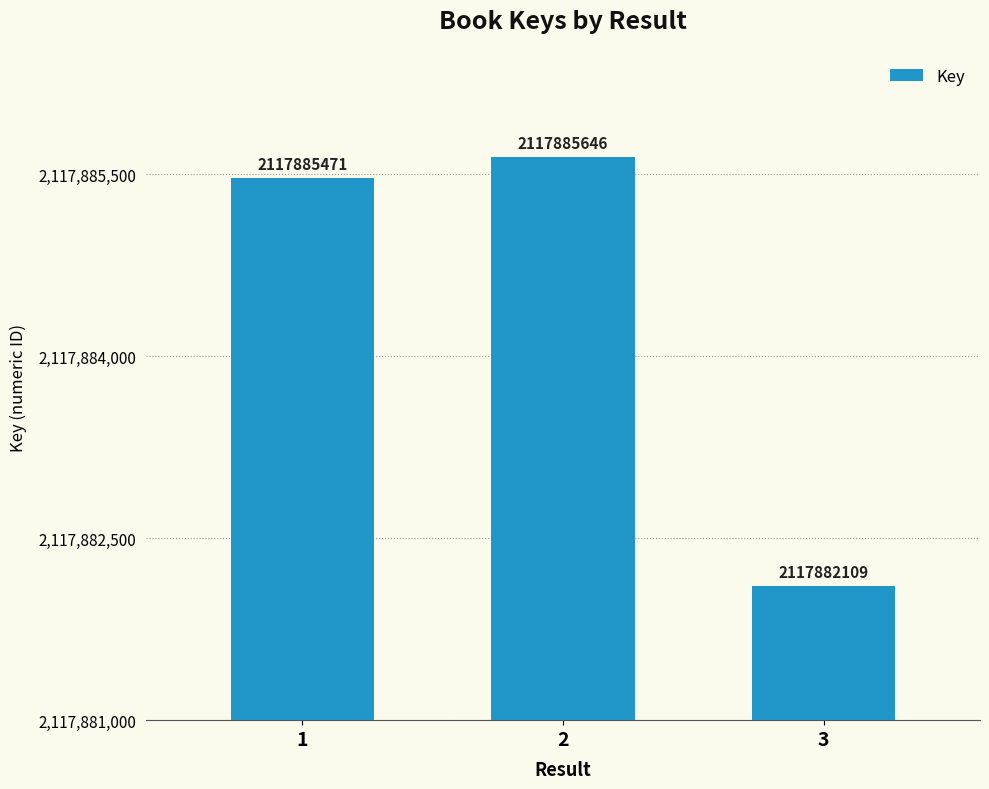

Reading left to right, extract all data points from this chart.

2117885471	2117885646	2117882109